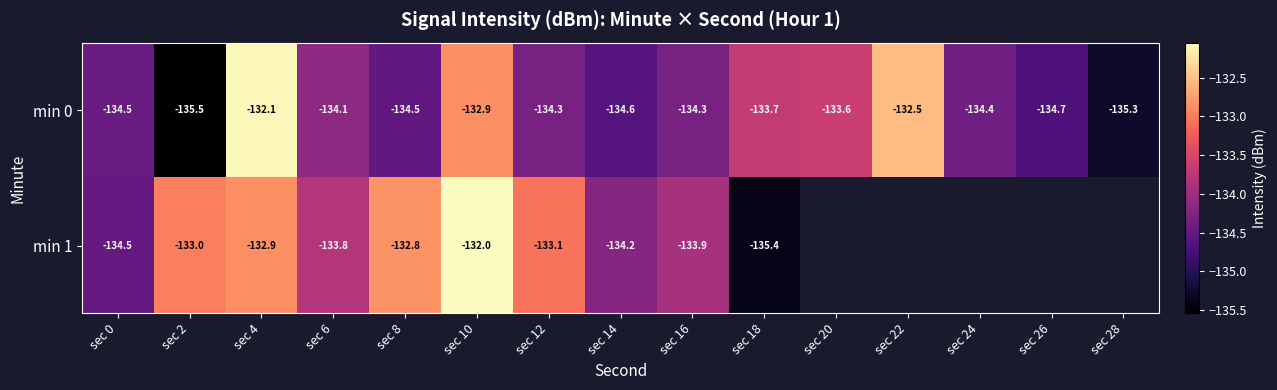

What is the highest value of the min 0 series?

-132.1